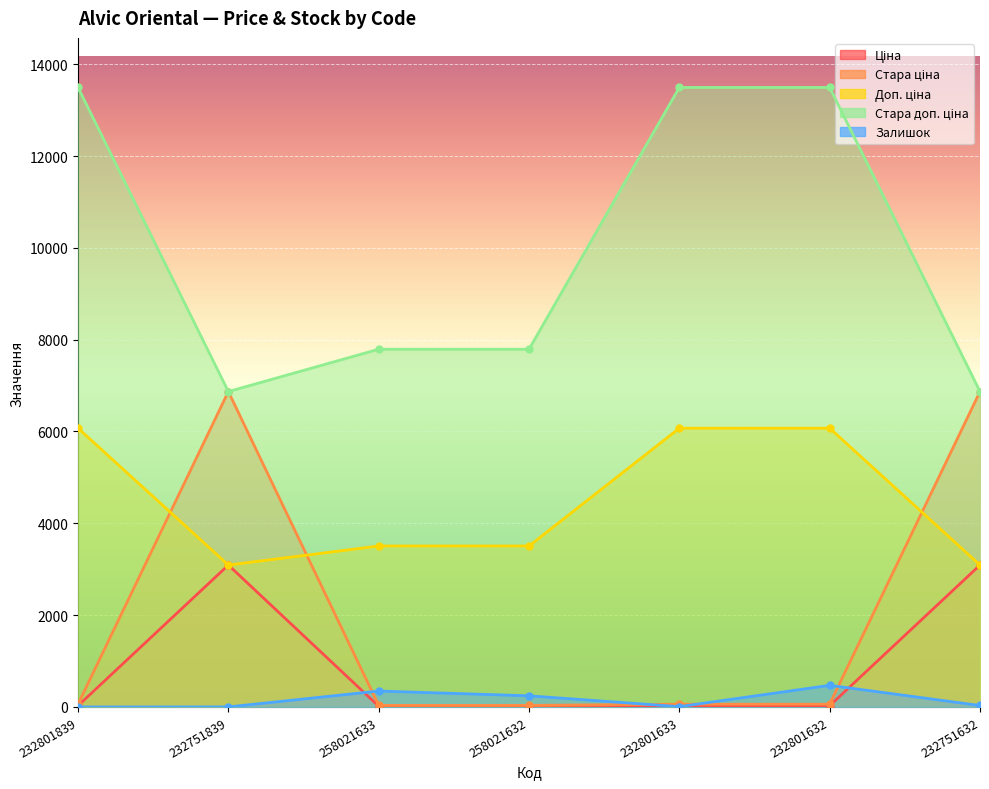

Where is the first local minimum for Доп. ціна?

232751839